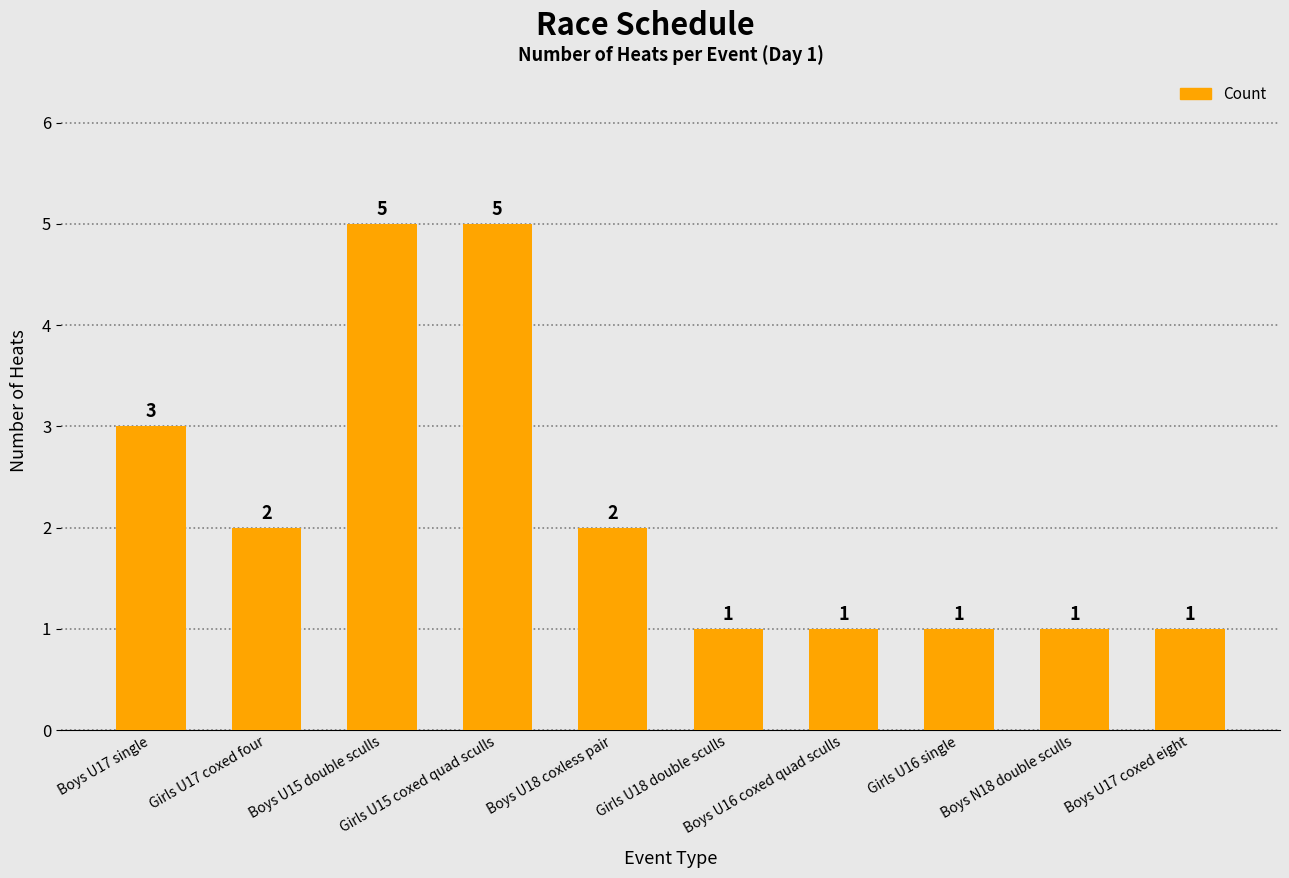

What is the label of the 1st bar from the left?

Boys U17 single